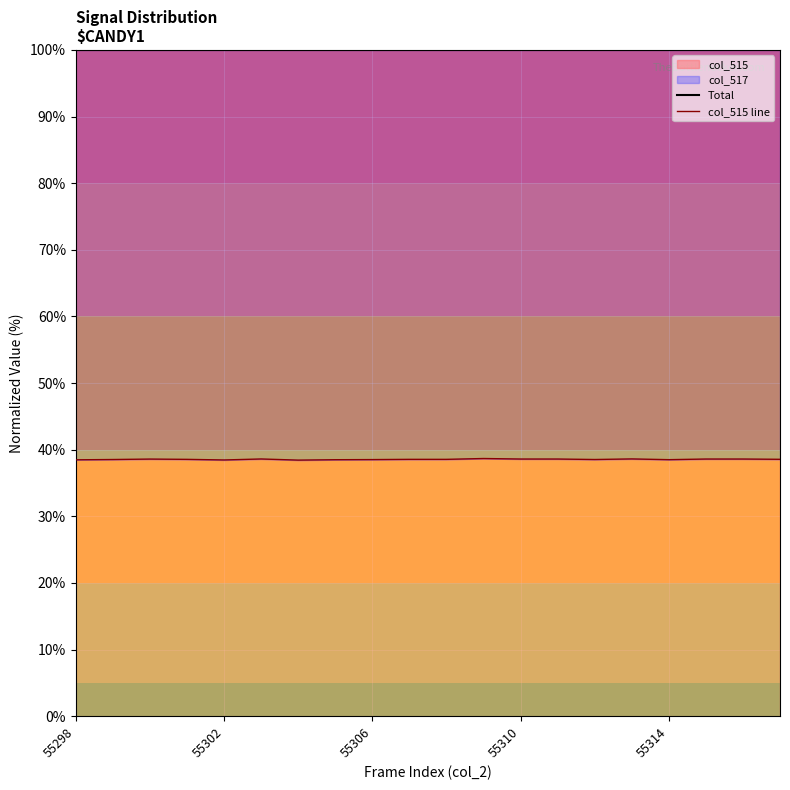

The col_515 series shows 38.5 at 55306. True or false?

True